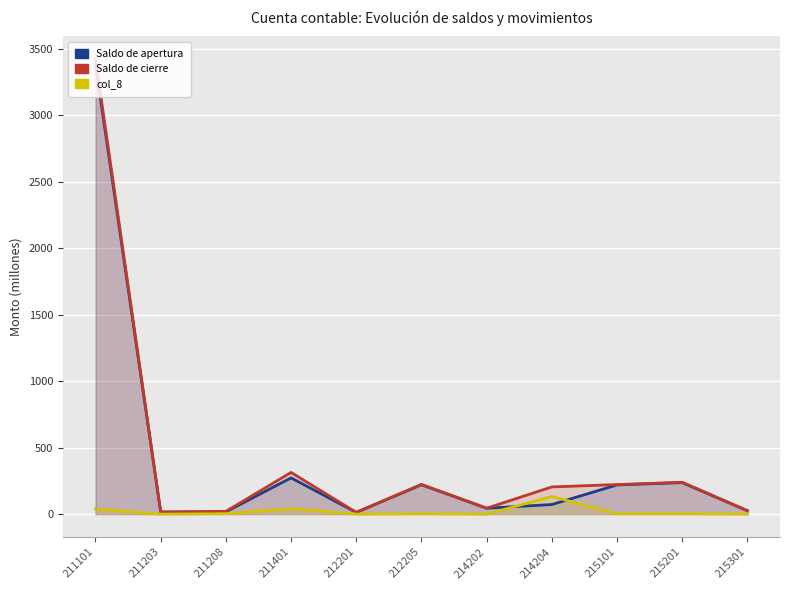

The value of Saldo de apertura at 215101 is 311.2. True or false?

False